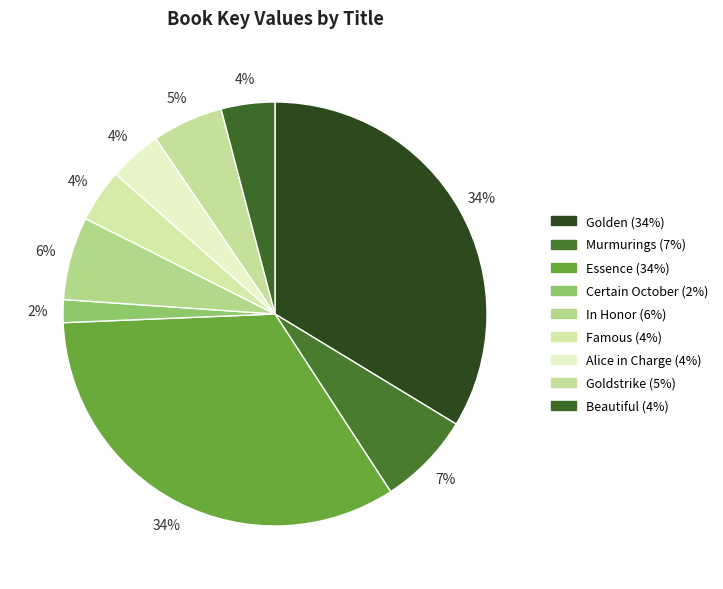

To the nearest percent, what portion does Beautiful represent?

4%